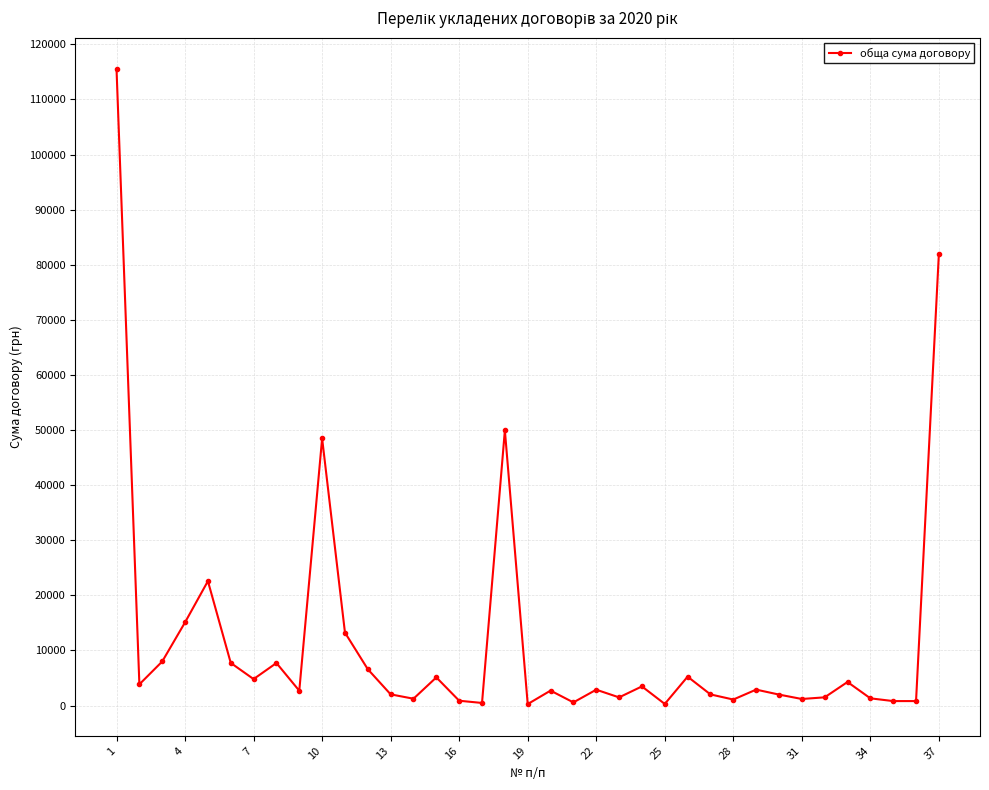

What is the average value?

11703.1